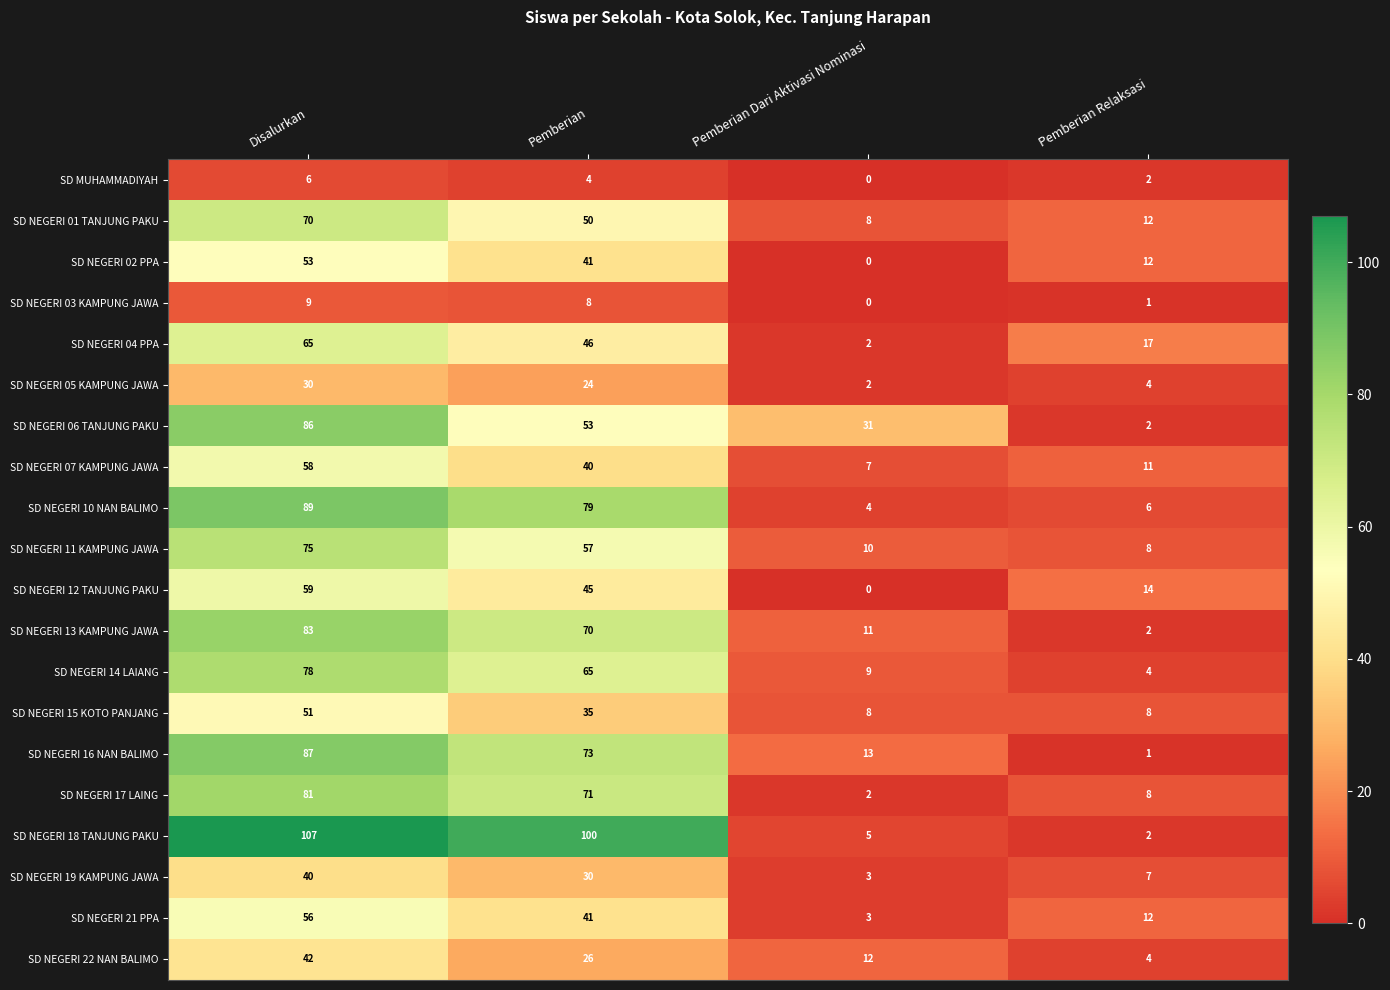

List the labels in order of SD NEGERI 01 TANJUNG PAKU value, smallest first.

Pemberian Dari Aktivasi Nominasi, Pemberian Relaksasi, Pemberian, Disalurkan